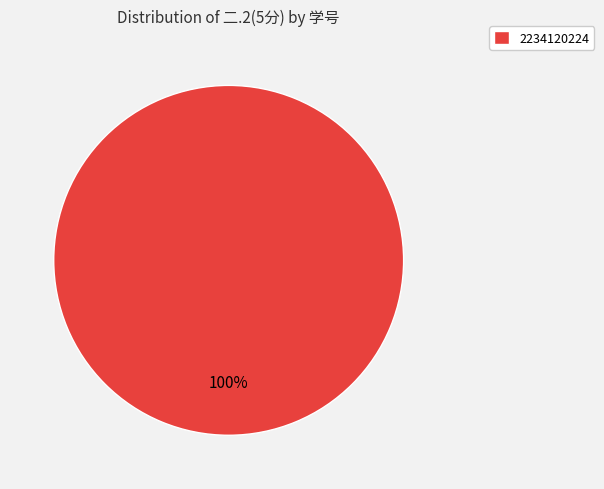

Is it true that 2234120224 is 100% of the pie?

True